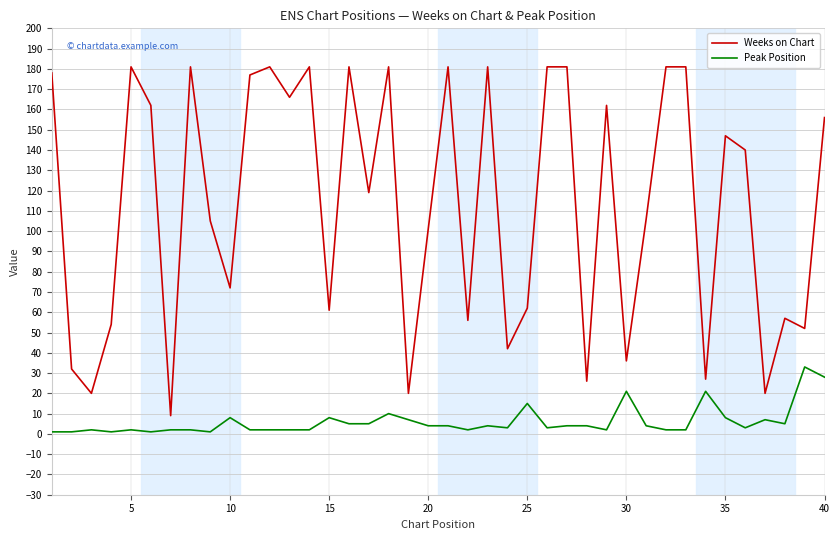

List the series in order of their overall mean, highest first.

Weeks on Chart, Peak Position